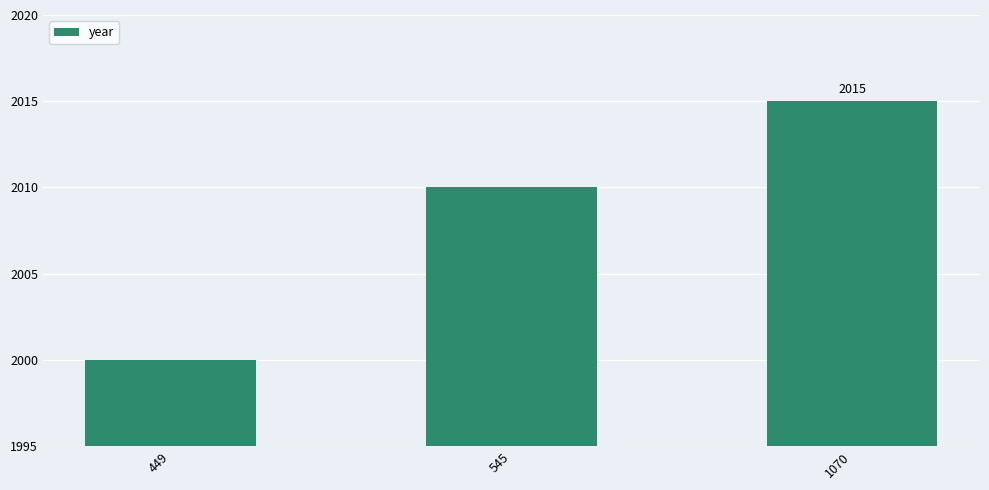

List the labels in order of value, largest first.

1070, 545, 449